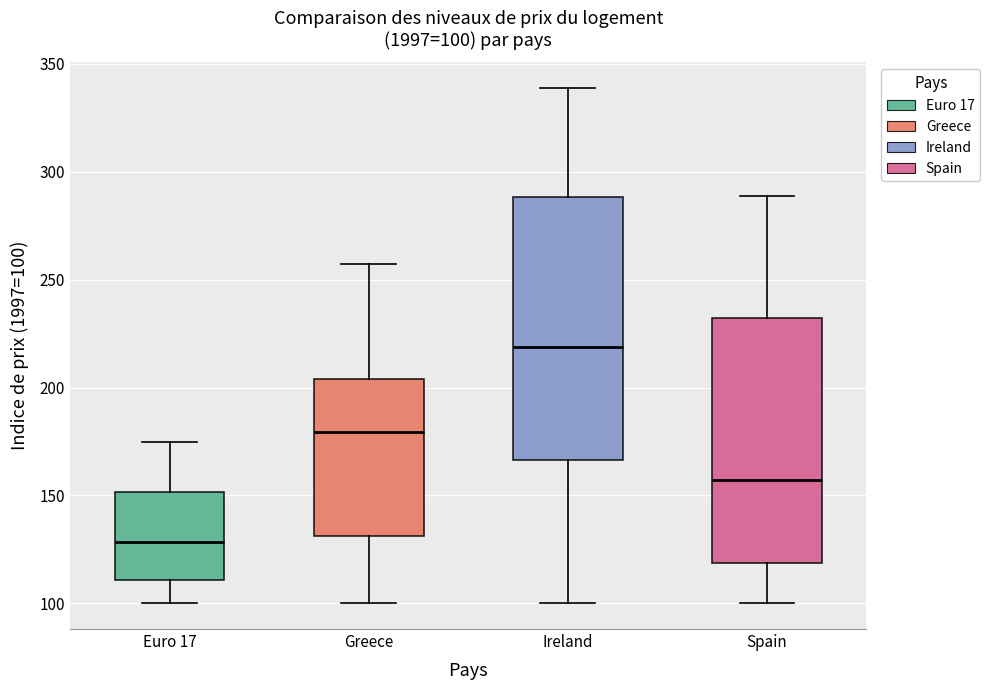

Which box's median line is the highest?

Ireland